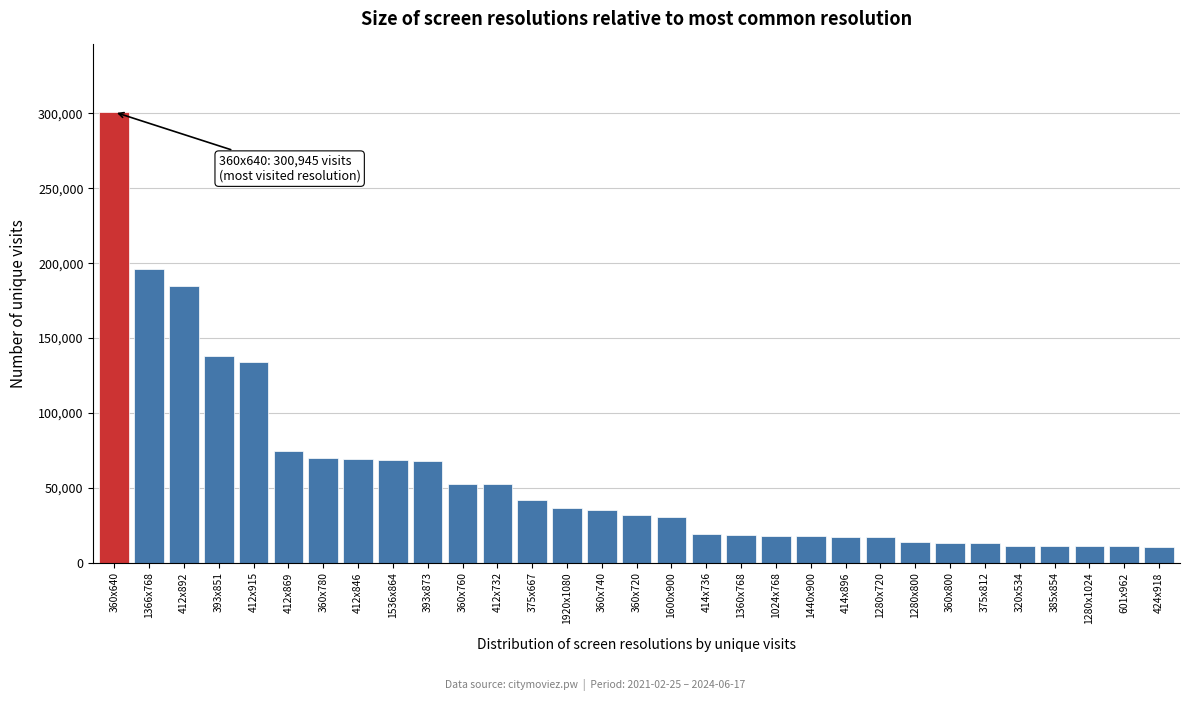

What is the difference between the maximum and second lowest values?

290106